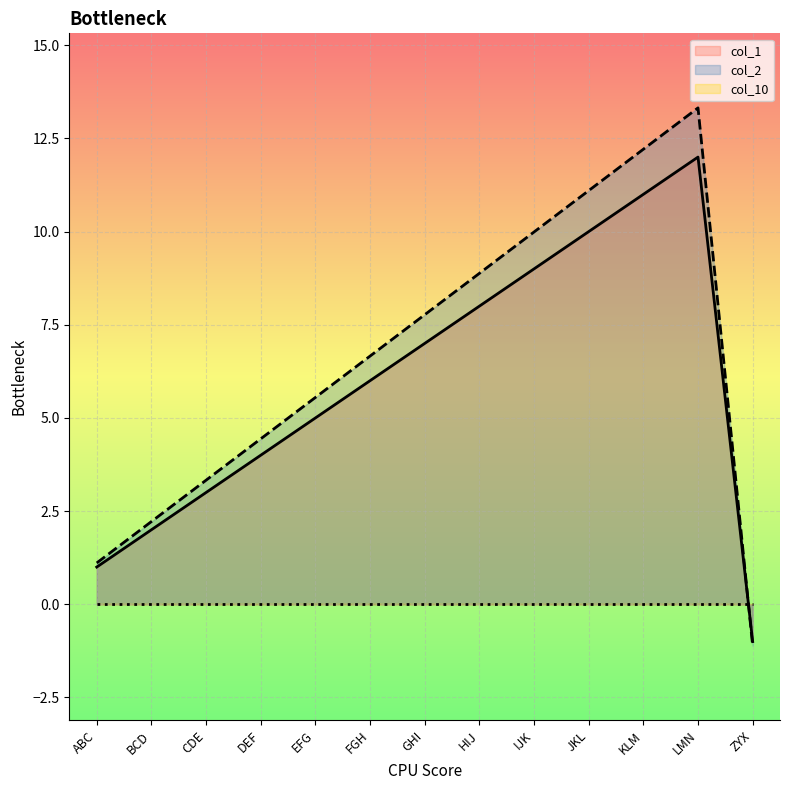

At how many categories does at least one series exceed 0?

12